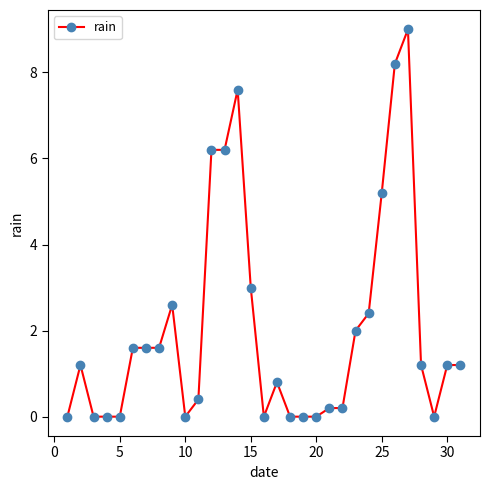

What is the greatest value displayed?

9.0